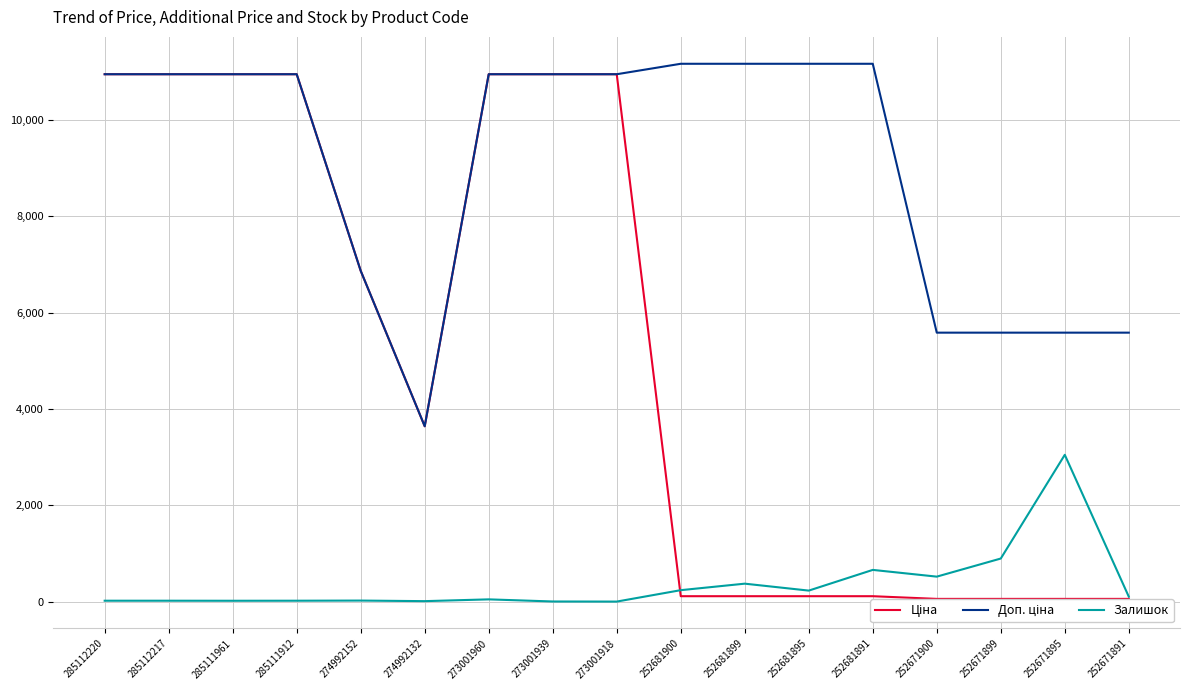

At which label does Залишок reach its minimum?

273001918